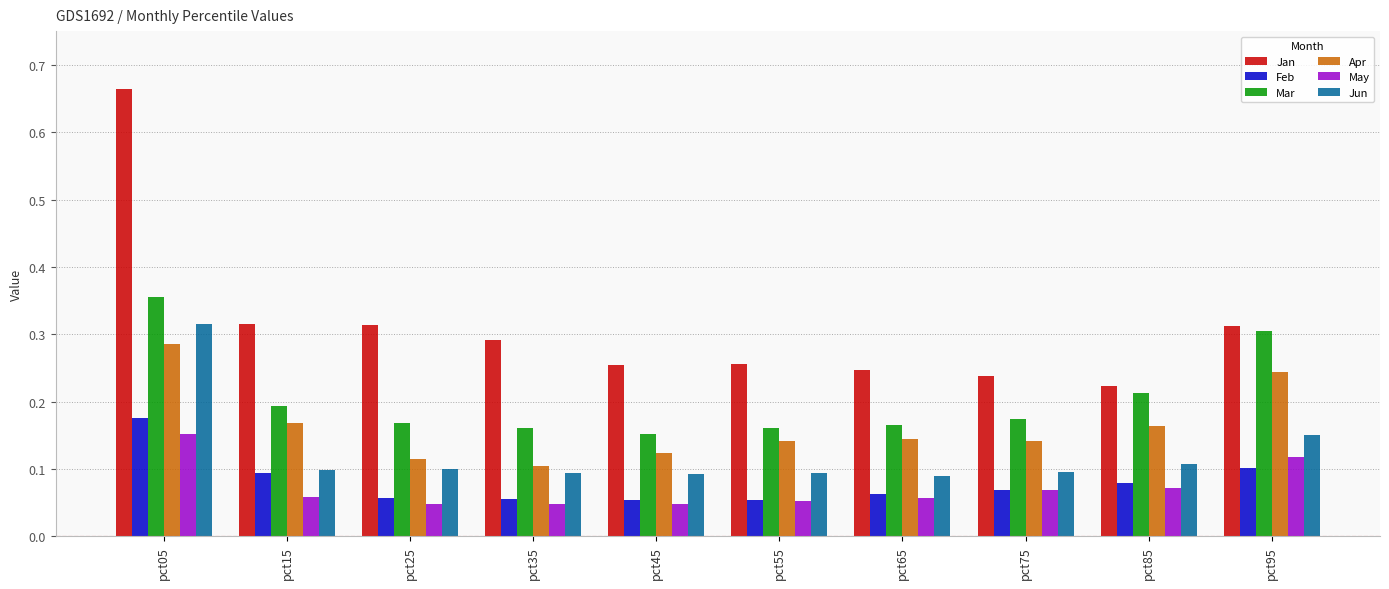

Which series has the widest spread of values?

Jan